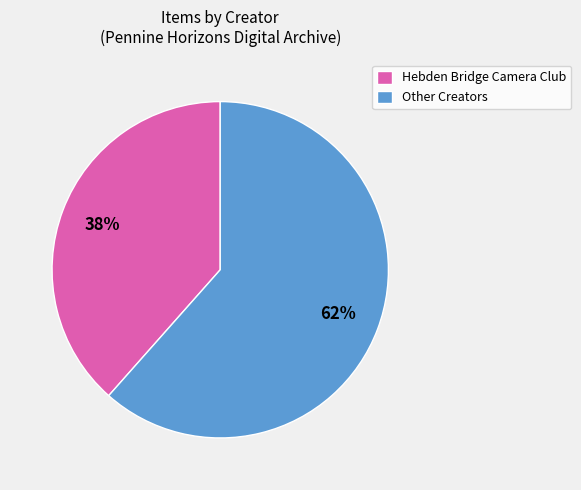

Combined, do Hebden Bridge Camera Club and Other Creators account for over 50%?

Yes